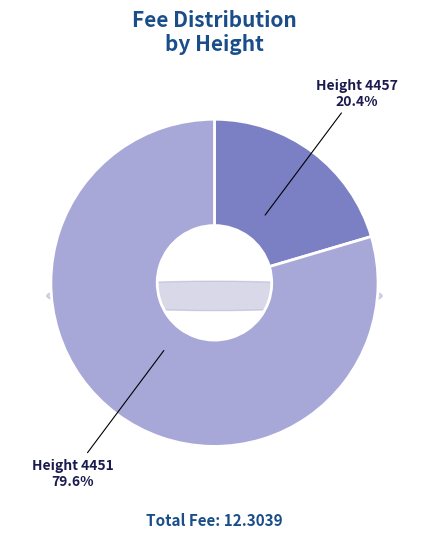

How much of the chart is everything except 4457?

79.6%